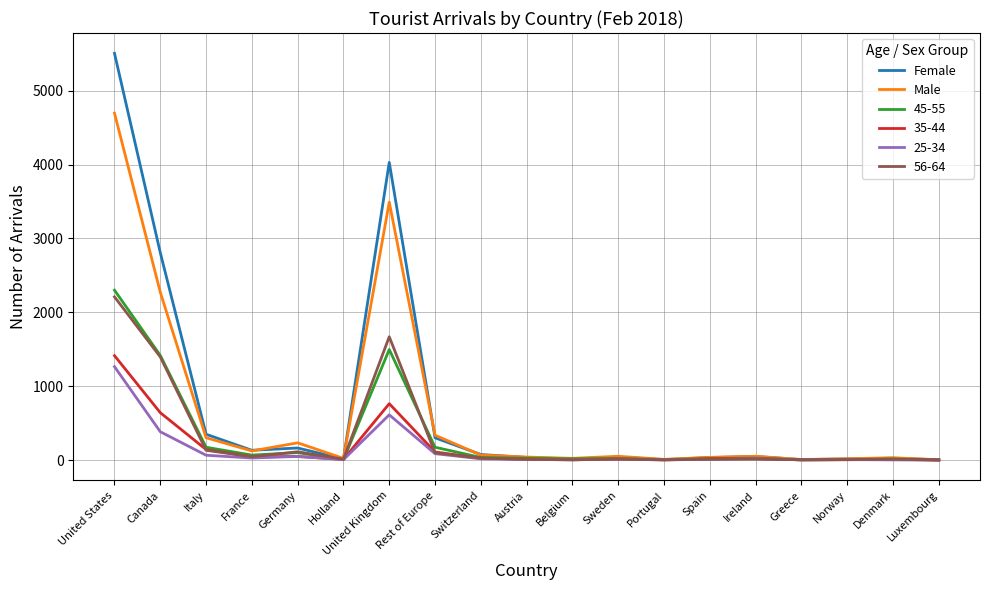

What is the difference between the second highest and second lowest values in the Male series?

3484